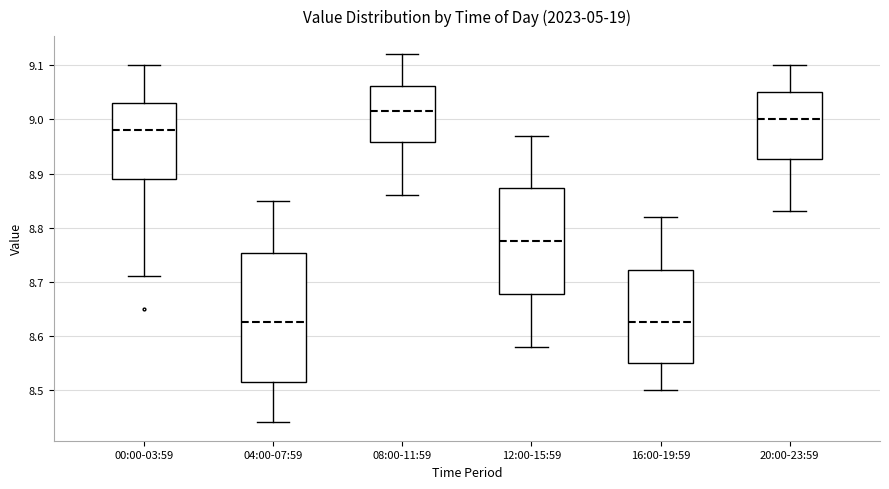

Comparing the boxes themselves (not the whiskers), which one is the tallest?

04:00-07:59